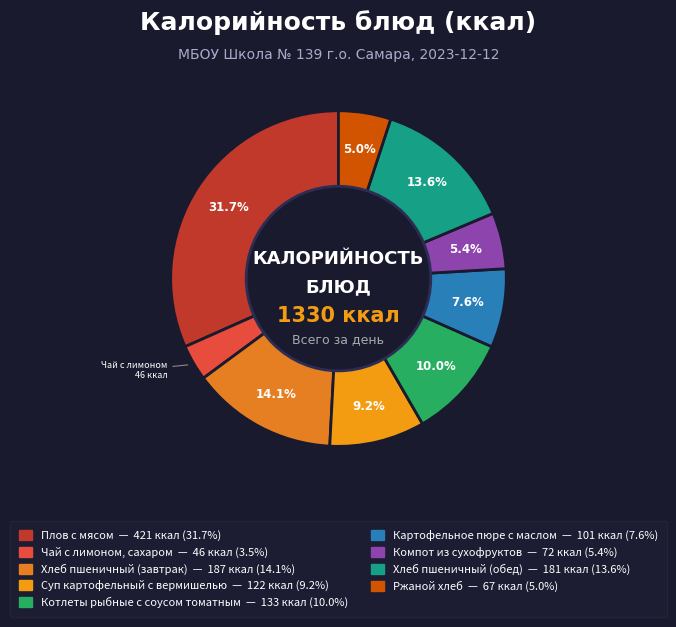

To the nearest percent, what portion does Чай с лимоном, сахаром represent?

3%